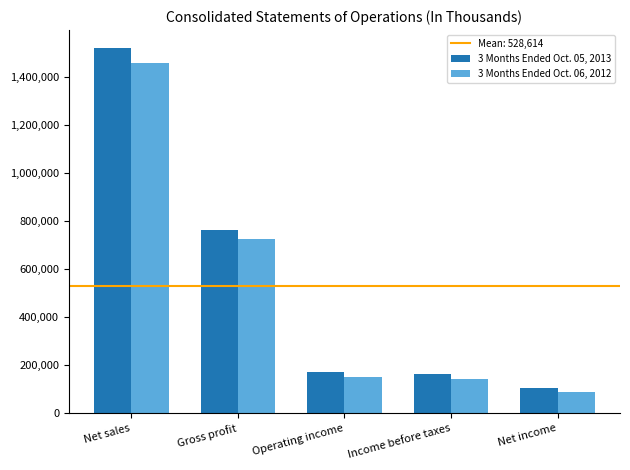

What is the smallest value displayed?

89503